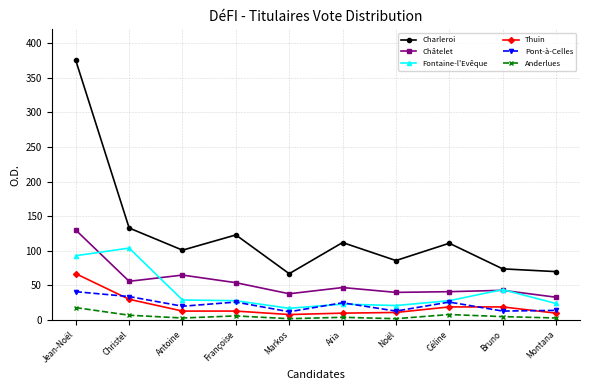

At which label is Thuin closest to 37?

Christel